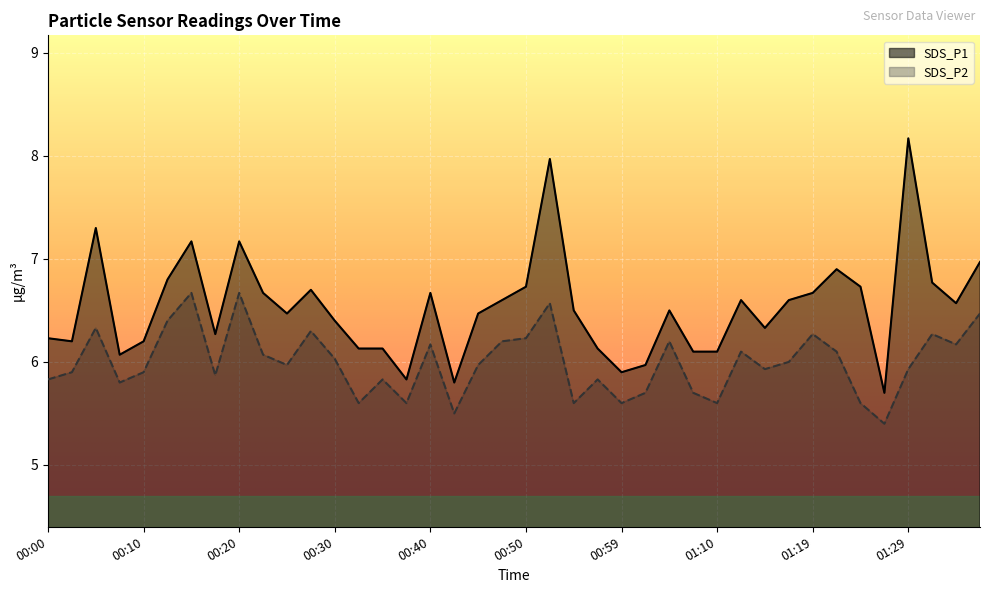

Does the chart display data point markers on the line(s)?

No